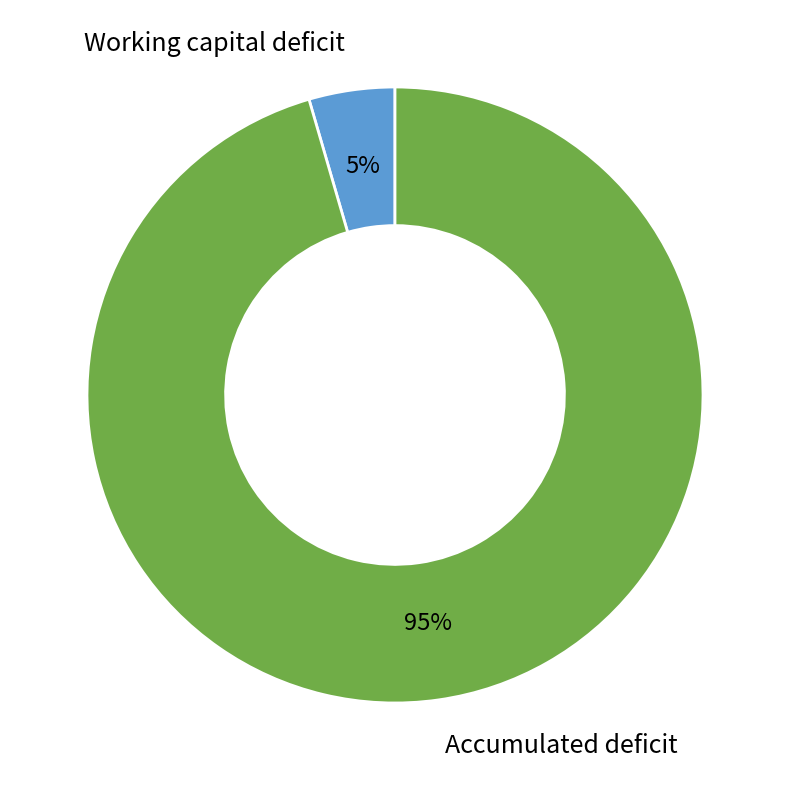

What percentage is the Working capital deficit slice, to the nearest percent?

5%